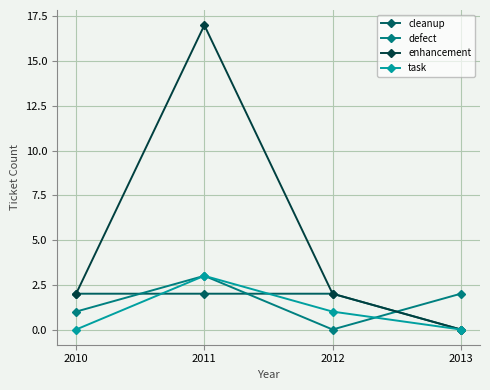

Which series ends up on top after the final intersection of cleanup and defect?

defect